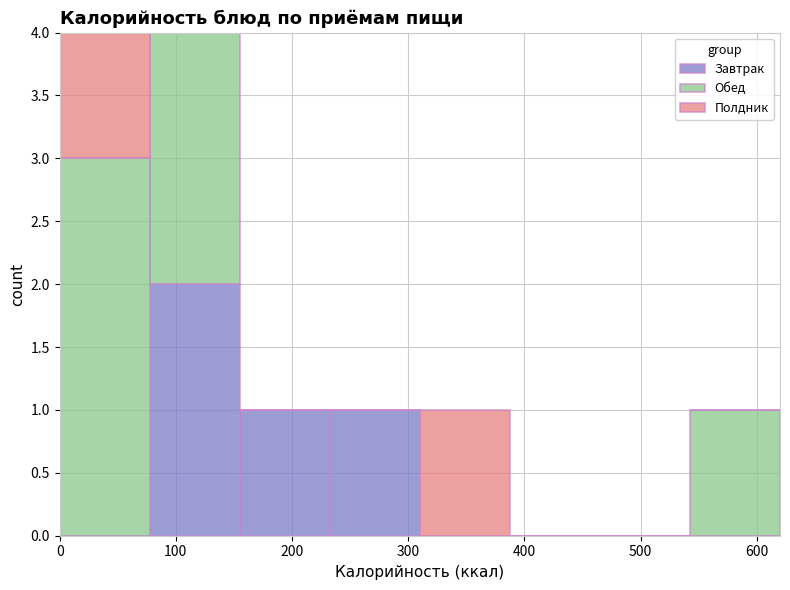

Reading left to right, transcribe this chart: for each stacked bar, give the range it covers on the x-axis and its total height. Neither the bar edges nor the heights are printed on the chart, so give them approximately, as read against the axes.

0 to 80: 4
80 to 160: 4
160 to 230: 1
230 to 310: 1
310 to 390: 1
390 to 470: 0
470 to 540: 0
540 to 620: 1